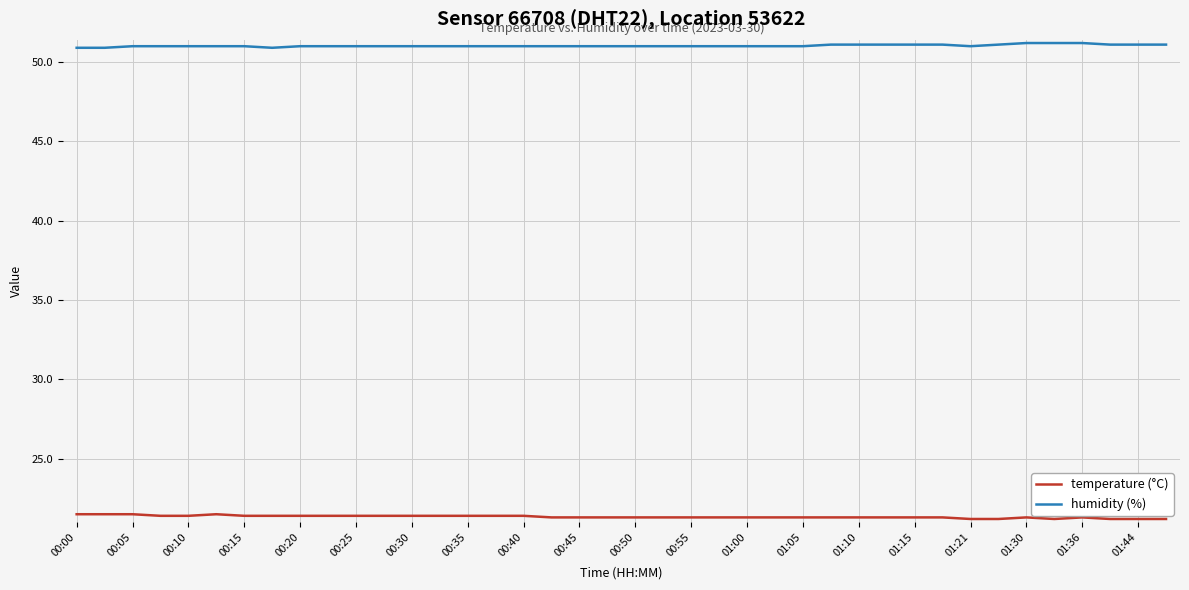

True or false: humidity (%) and temperature (°C) cross at least once.

False